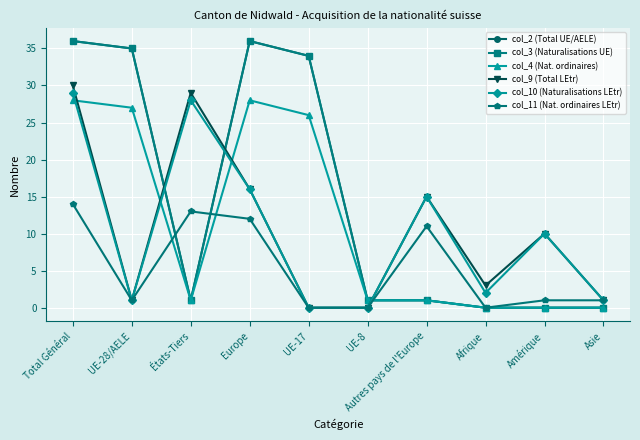

Does the chart have visible grid lines?

Yes